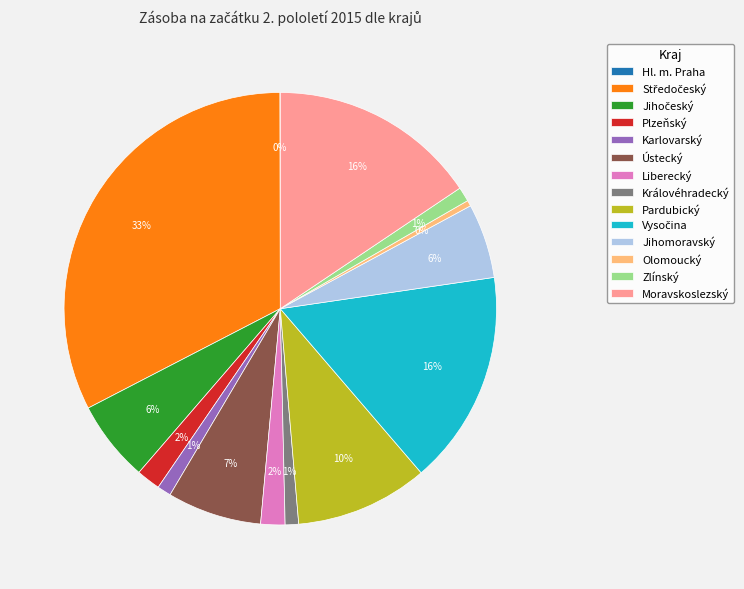

Do Pardubický and Jihomoravský together represent more than half of the pie?

No